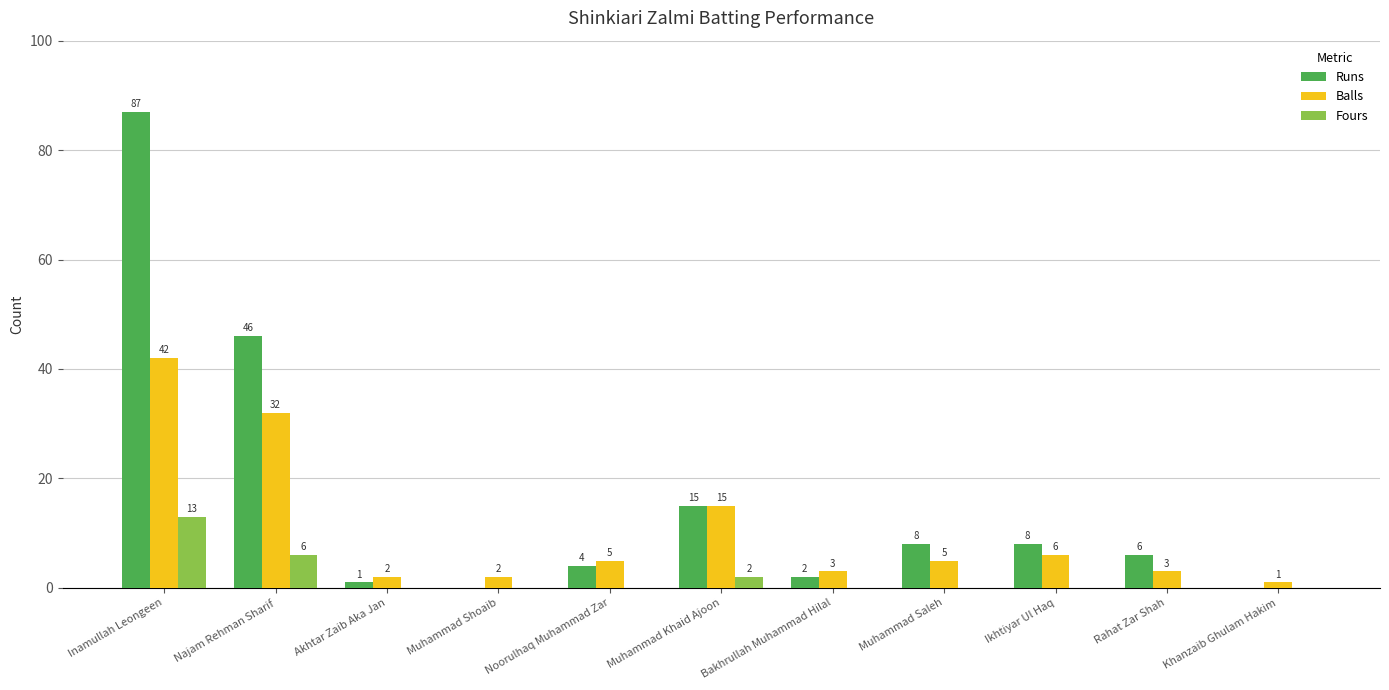

Reading right to left, extract all data points from this chart.

Runs: Khanzaib Ghulam Hakim=0	Rahat Zar Shah=6	Ikhtiyar Ul Haq=8	Muhammad Saleh=8	Bakhrullah Muhammad Hilal=2	Muhammad Khaid Ajoon=15	Noorulhaq Muhammad Zar=4	Muhammad Shoaib=0	Akhtar Zaib Aka Jan=1	Najam Rehman Sharif=46	Inamullah Leongeen=87
Balls: Khanzaib Ghulam Hakim=1	Rahat Zar Shah=3	Ikhtiyar Ul Haq=6	Muhammad Saleh=5	Bakhrullah Muhammad Hilal=3	Muhammad Khaid Ajoon=15	Noorulhaq Muhammad Zar=5	Muhammad Shoaib=2	Akhtar Zaib Aka Jan=2	Najam Rehman Sharif=32	Inamullah Leongeen=42
Fours: Khanzaib Ghulam Hakim=0	Rahat Zar Shah=0	Ikhtiyar Ul Haq=0	Muhammad Saleh=0	Bakhrullah Muhammad Hilal=0	Muhammad Khaid Ajoon=2	Noorulhaq Muhammad Zar=0	Muhammad Shoaib=0	Akhtar Zaib Aka Jan=0	Najam Rehman Sharif=6	Inamullah Leongeen=13